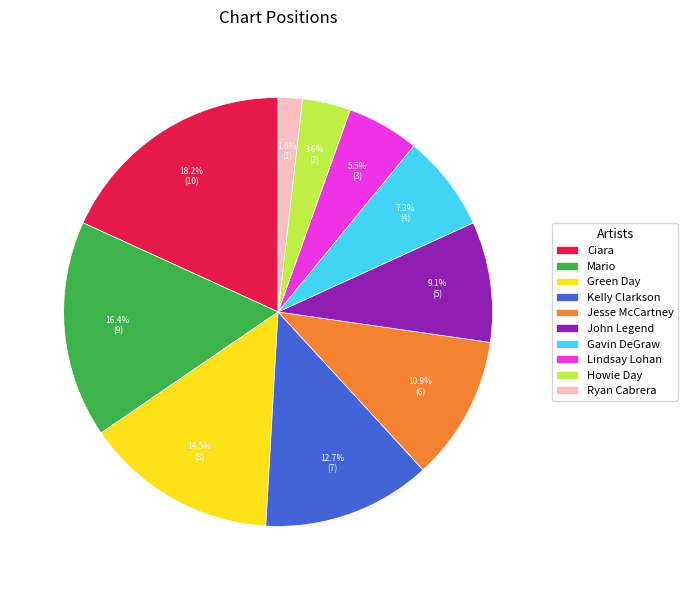

Combined, do Green Day and Howie Day account for over 50%?

No